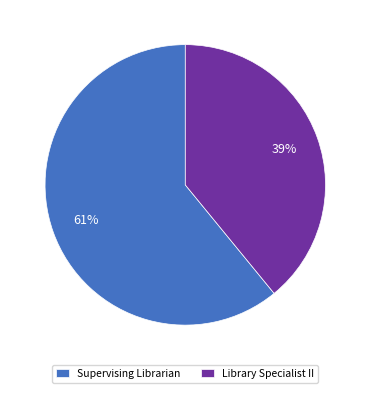

To the nearest percent, what percentage of the pie is Supervising Librarian?

61%